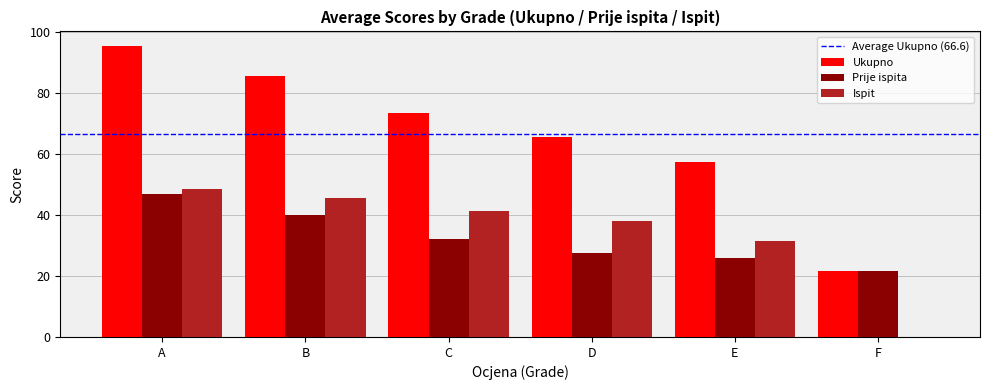

Reading right to left, what are all the values shown in this chart?

Ukupno: F=21.8	E=57.5	D=65.5	C=73.5	B=85.7	A=95.4
Prije ispita: F=21.8	E=26.0	D=27.6	C=32.1	B=40.0	A=46.9
Ispit: F=0.0	E=31.5	D=37.9	C=41.4	B=45.7	A=48.6